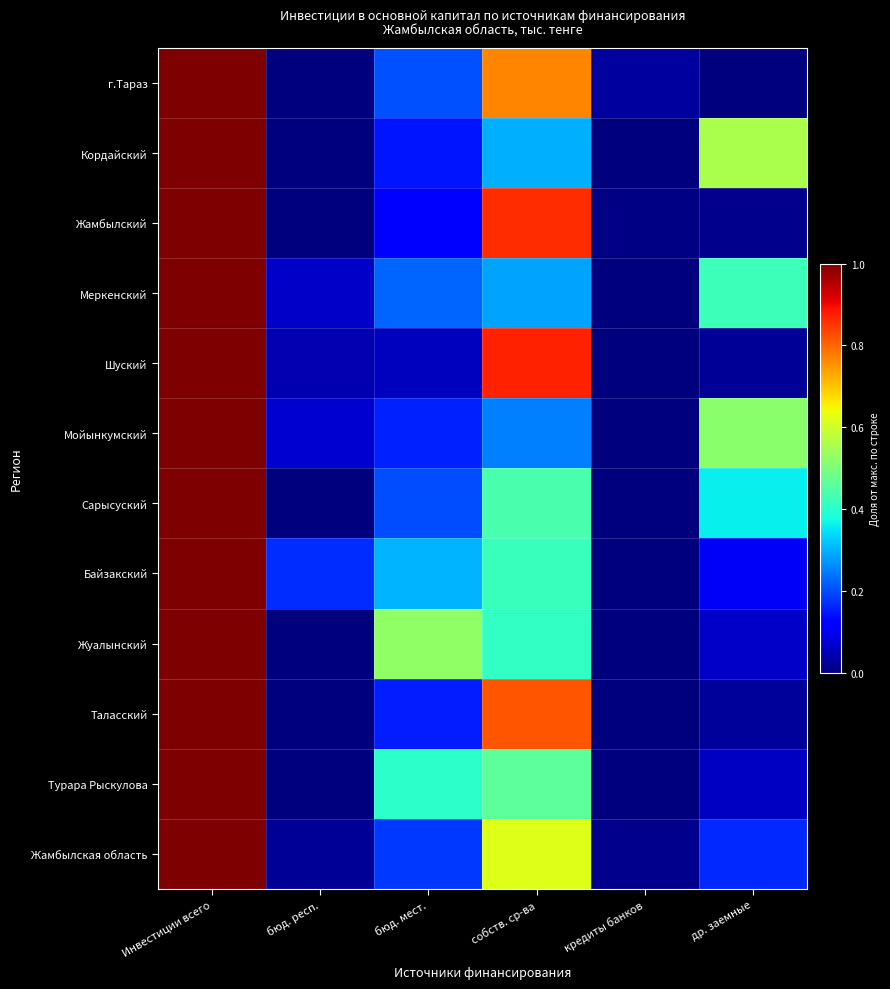

Between Инвестиции всего and др. заемные, which is larger?

Инвестиции всего